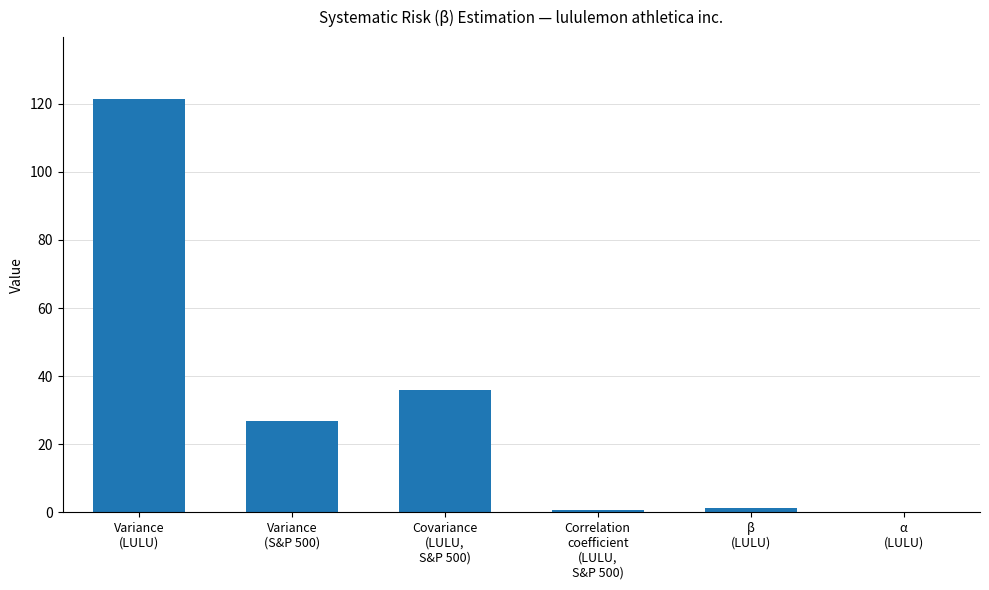

How many categories are shown in the chart?

6